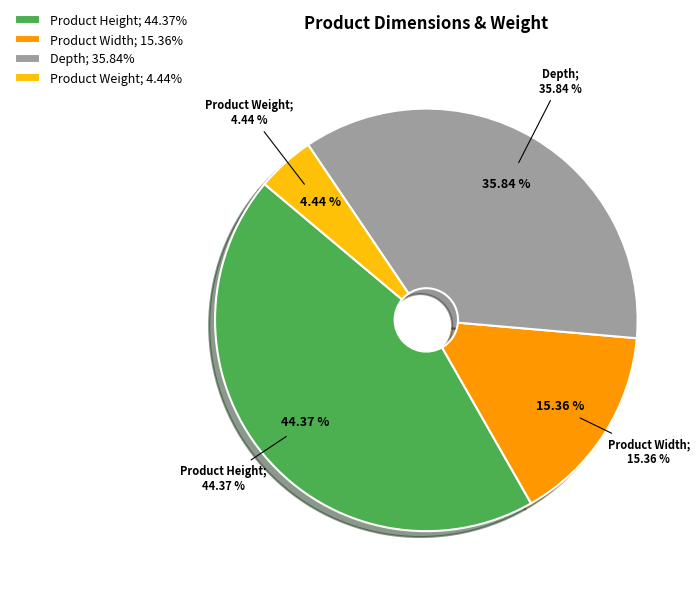

To the nearest percent, what percentage of the pie is Product Weight?

4%